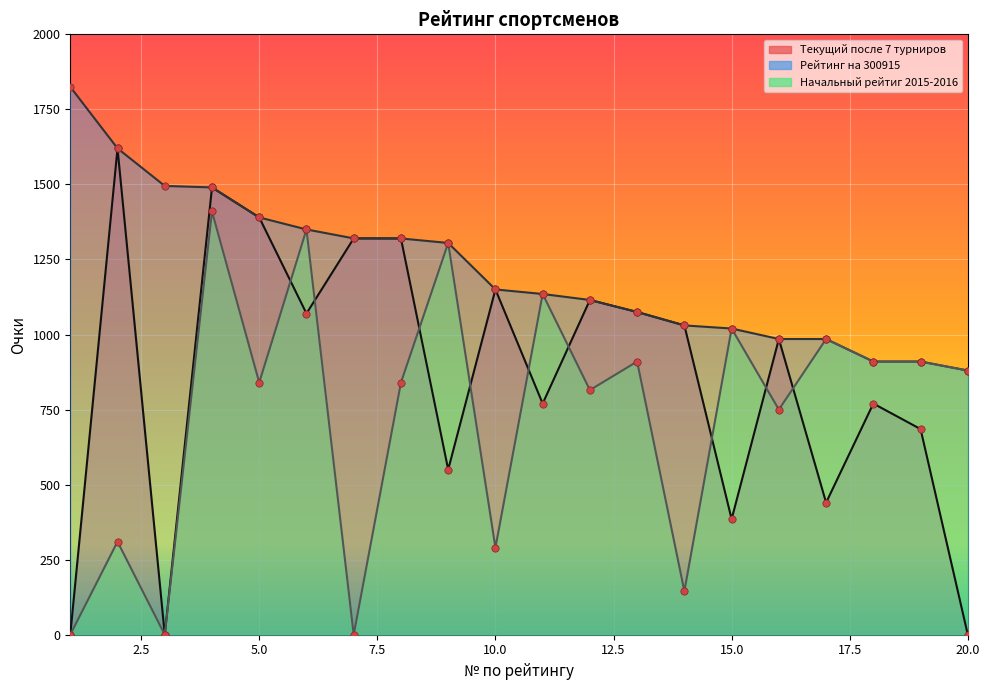

Which series has the largest total across all categories?

Рейтинг на 300915